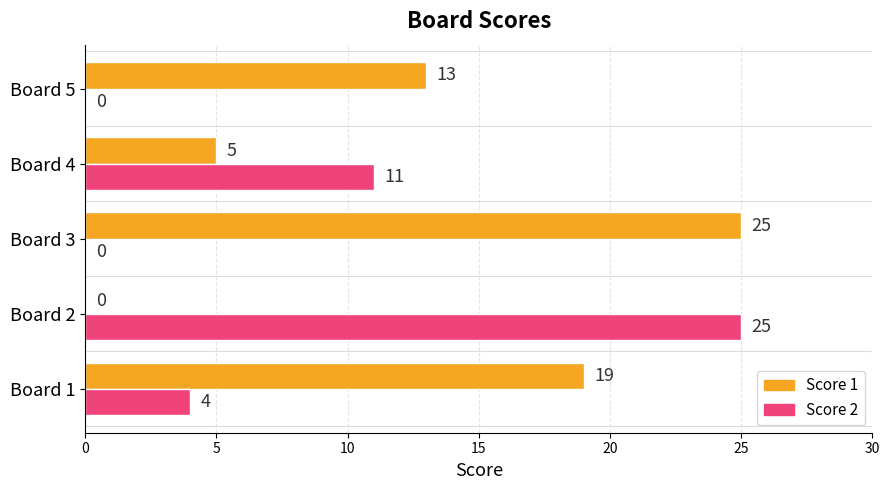

What is the average value of the Score 2 series?

8